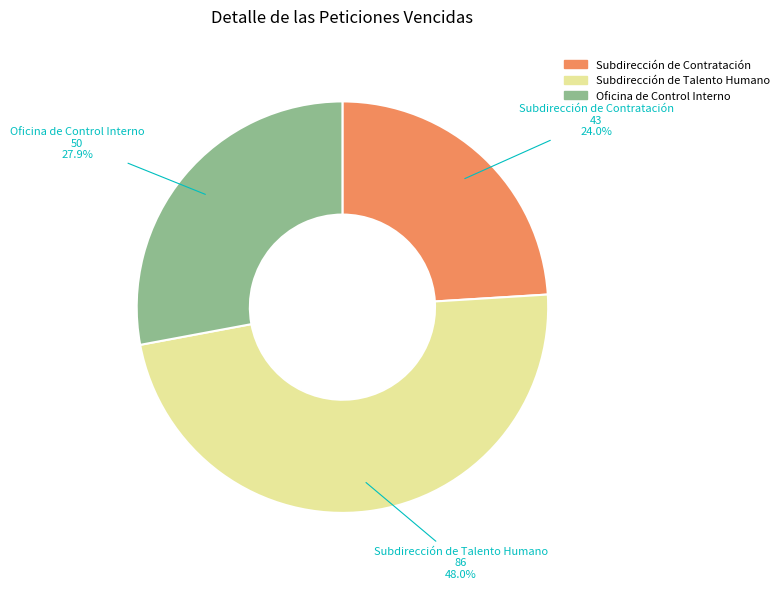

What is the total percentage of Oficina de Control Interno and Subdirección de Contratación?

52.0%